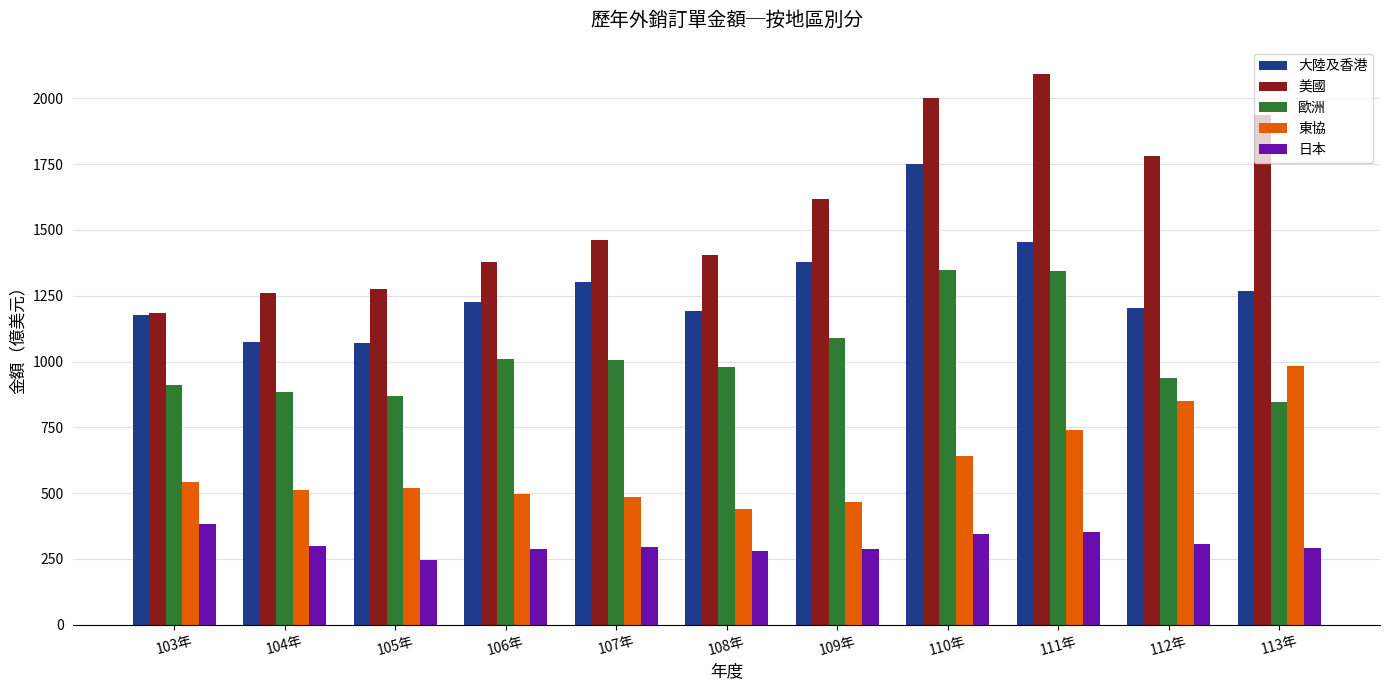

What is the lowest value of the 美國 series?

1185.3